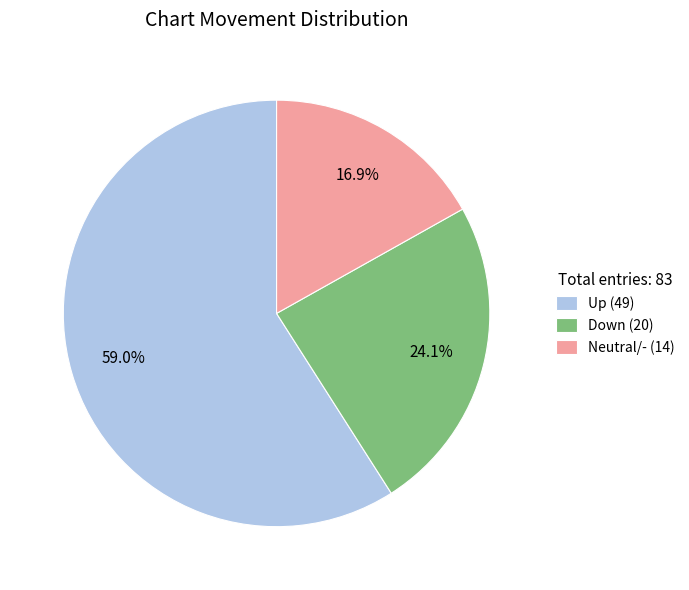

Does Down (20) represent more than half of the total?

No